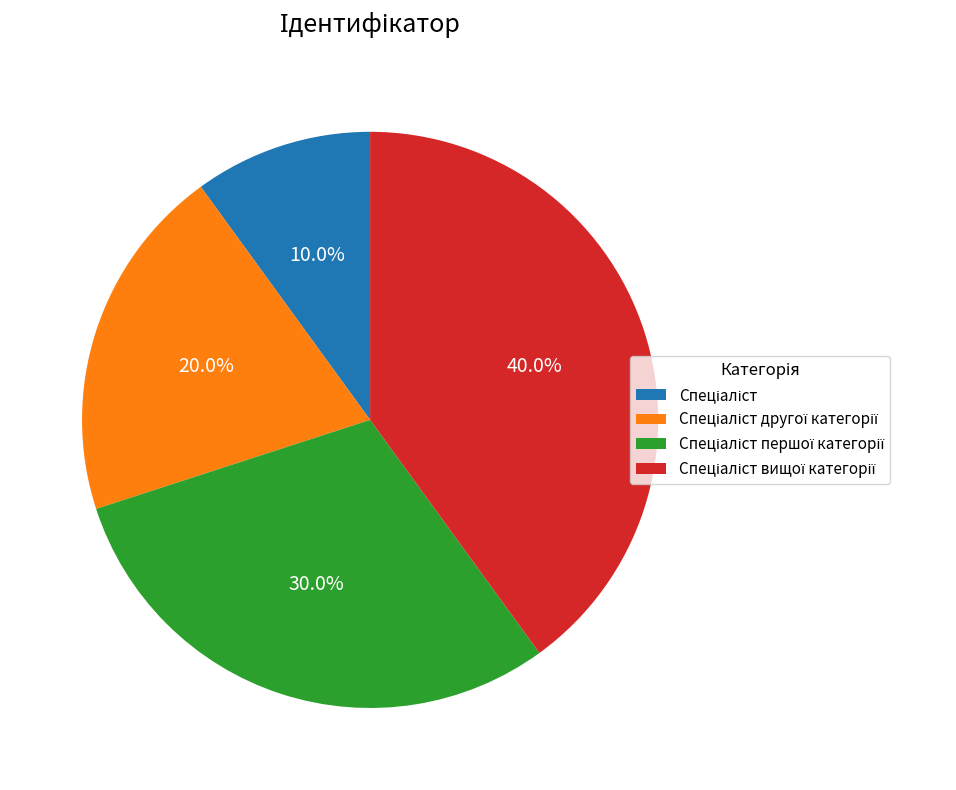

Is there a majority slice in this chart?

No